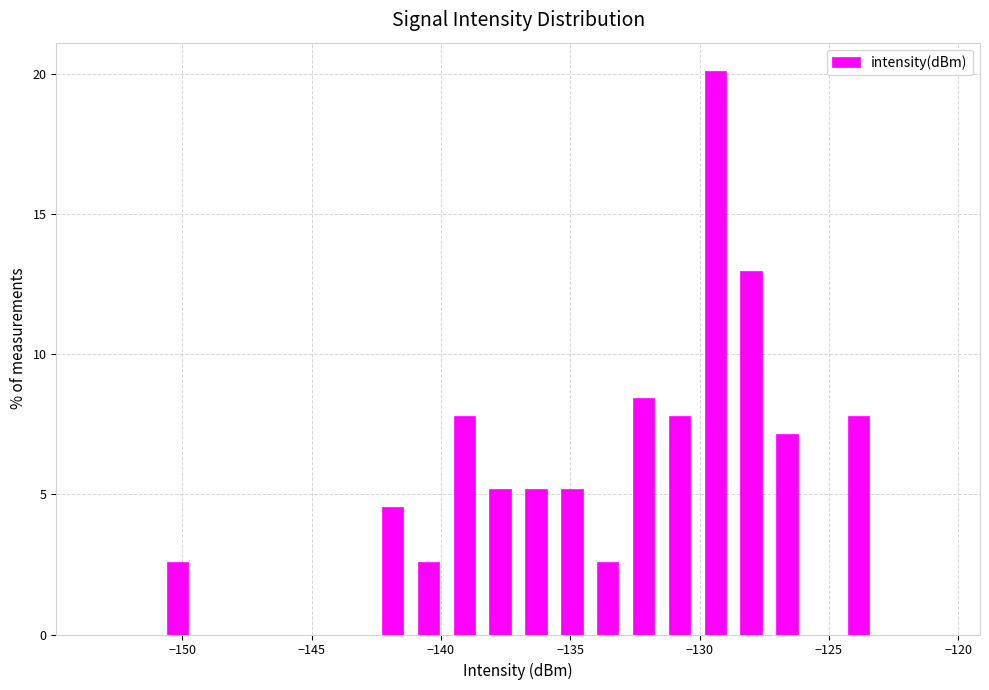

Read against the x-axis, roughly where is the centre of the tallest bar?

-129.5